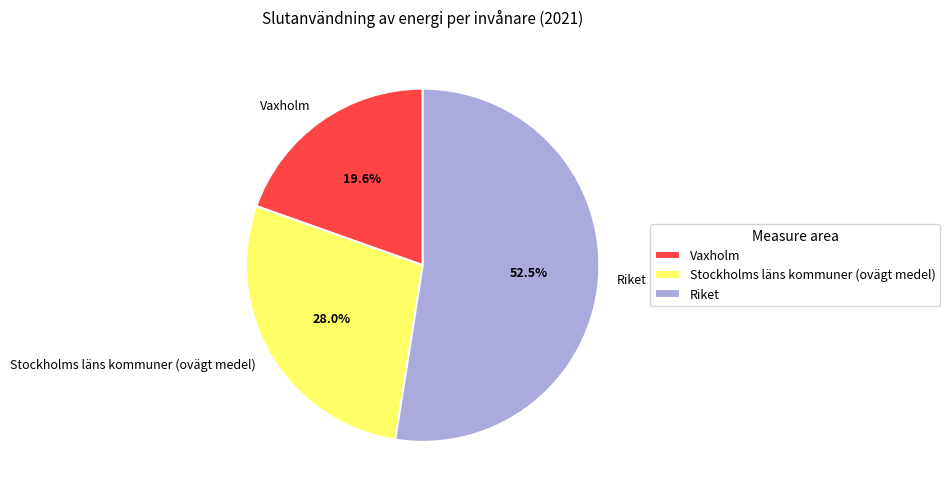

Is the sum of Vaxholm and Riket greater than half?

Yes